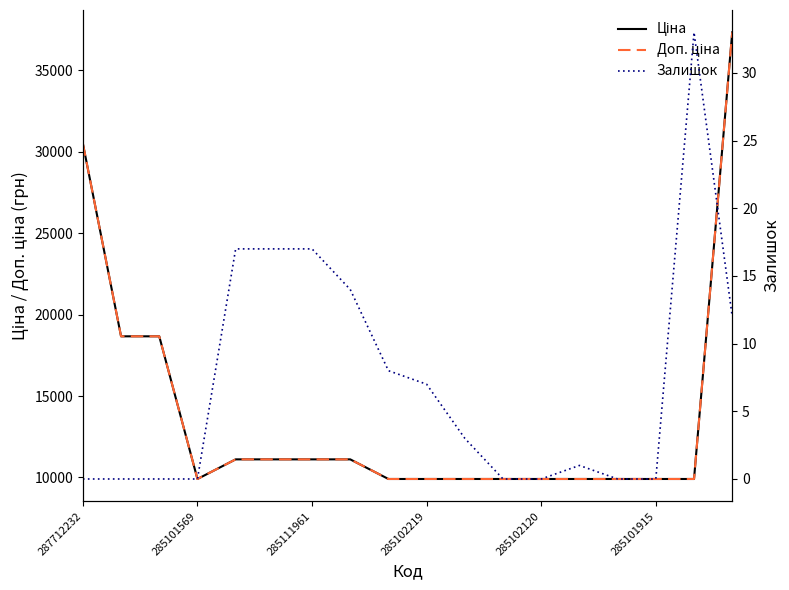

Which series has the largest total across all categories?

Ціна